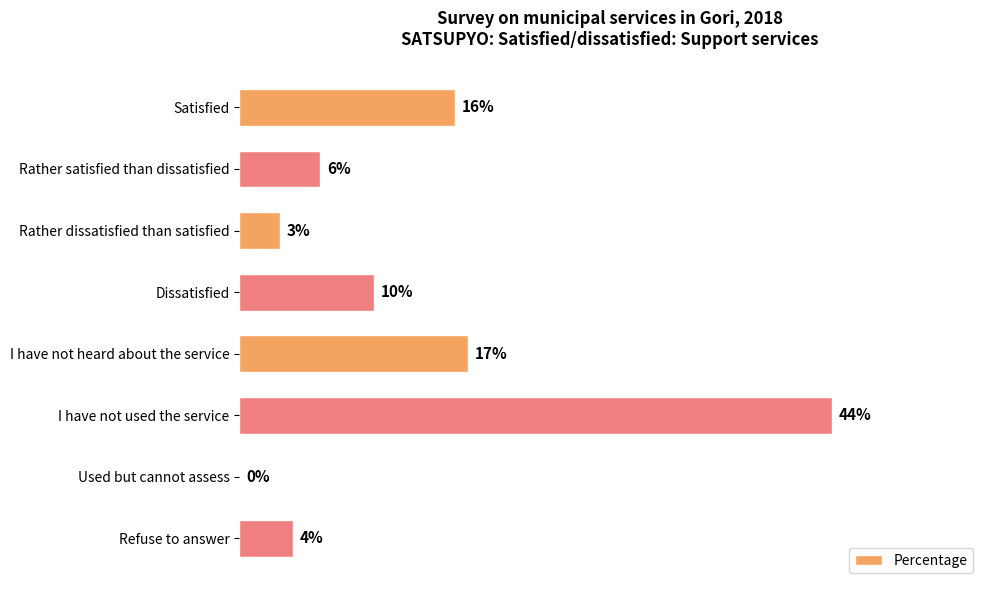

Which has a higher value, Refuse to answer or I have not used the service?

I have not used the service